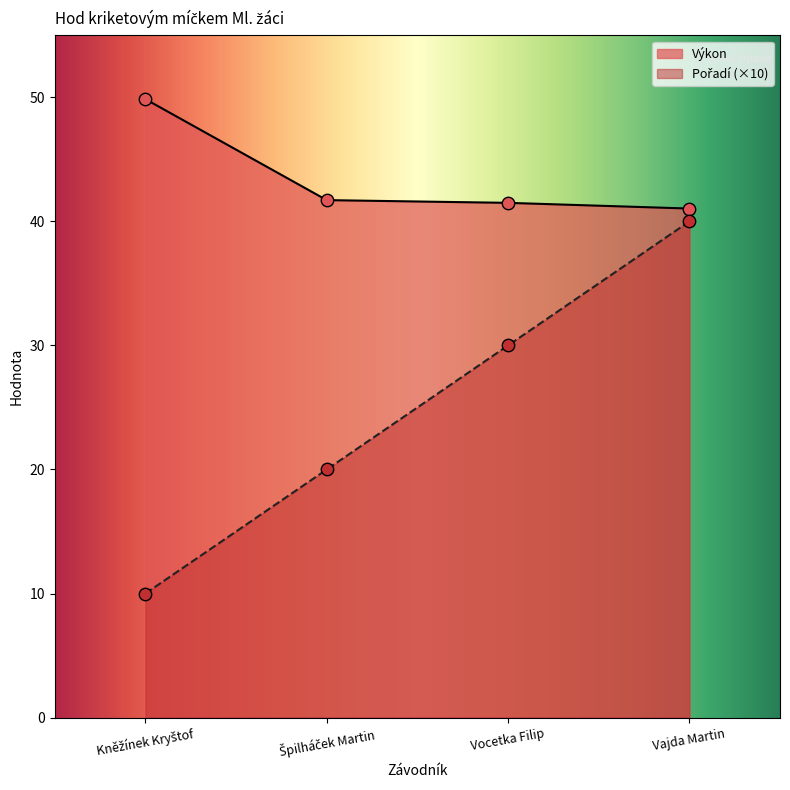

Which series contains the lowest Y value?

Pořadí